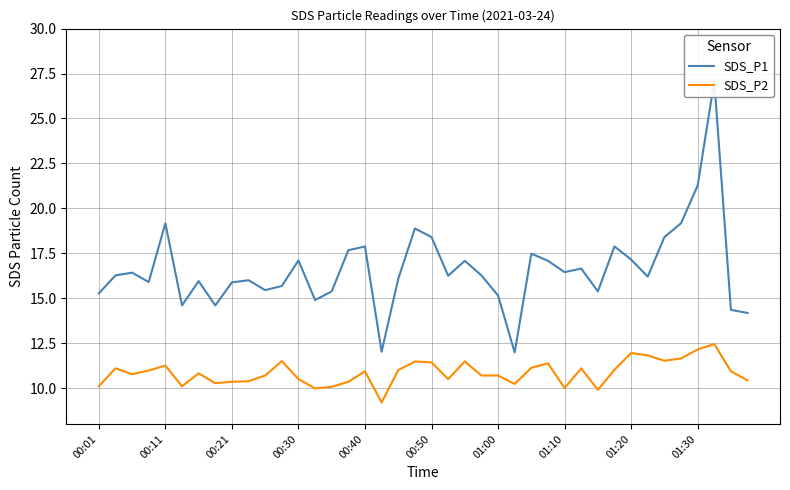

Is this an area chart (filled region under the line)?

No